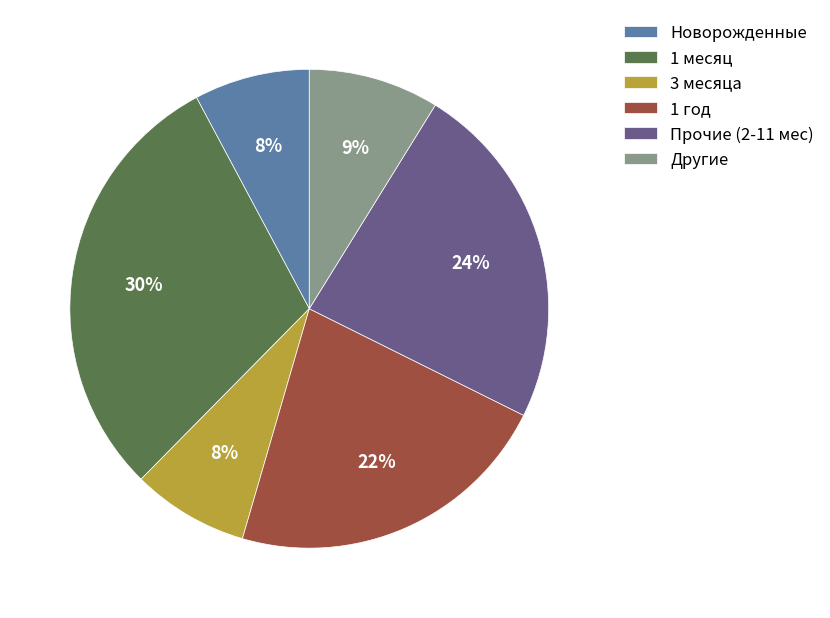

Do Новорожденные and Другие together represent more than half of the pie?

No